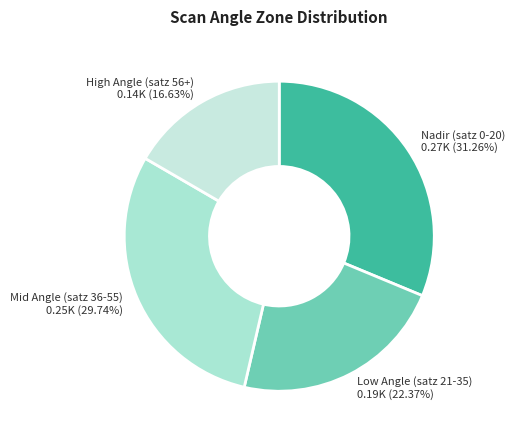

To the nearest percent, what is the average slice percentage?

25%